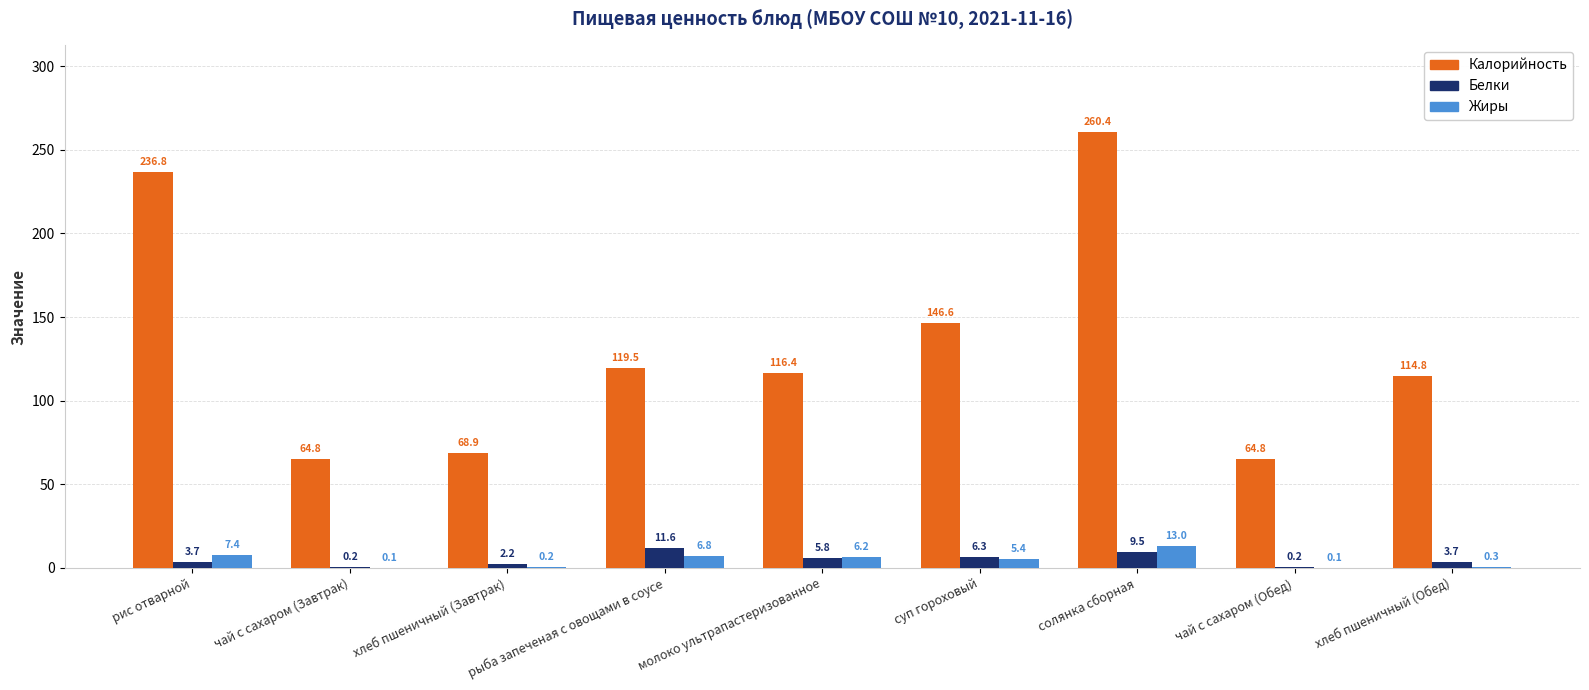

Which series has the largest range (max minus min)?

Калорийность